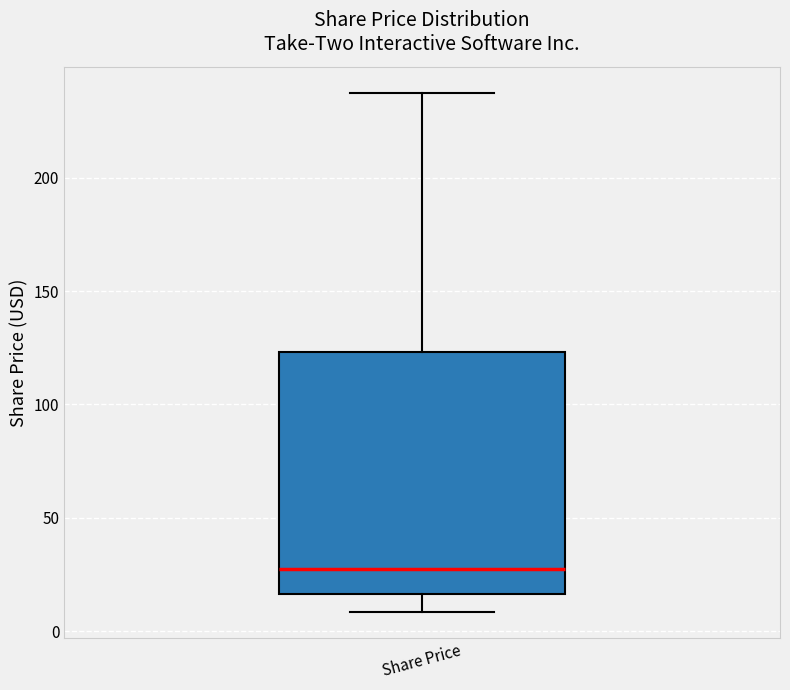

Where is the lower edge of the box for Share Price on the y-axis? The values are not printed on the chart, so give them approximately, as read against the axis.

15